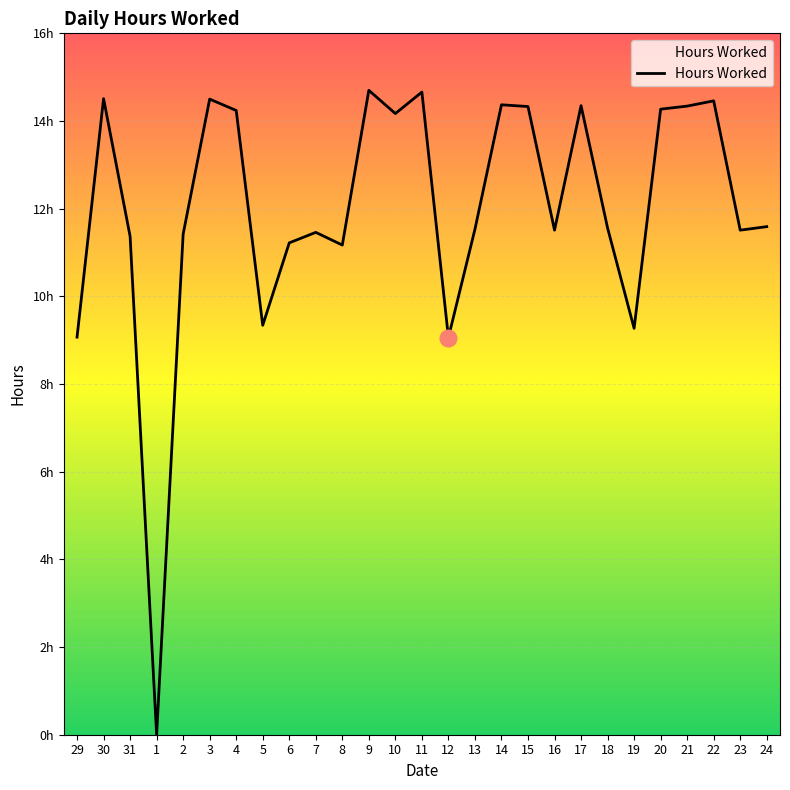

Reading left to right, transcribe all the data shown in this chart.

29=9.1	30=14.5	31=11.4	1=0.0	2=11.4	3=14.5	4=14.2	5=9.3	6=11.2	7=11.5	8=11.2	9=14.7	10=14.2	11=14.7	12=9.1	13=11.5	14=14.4	15=14.3	16=11.5	17=14.3	18=11.6	19=9.3	20=14.3	21=14.3	22=14.5	23=11.5	24=11.6